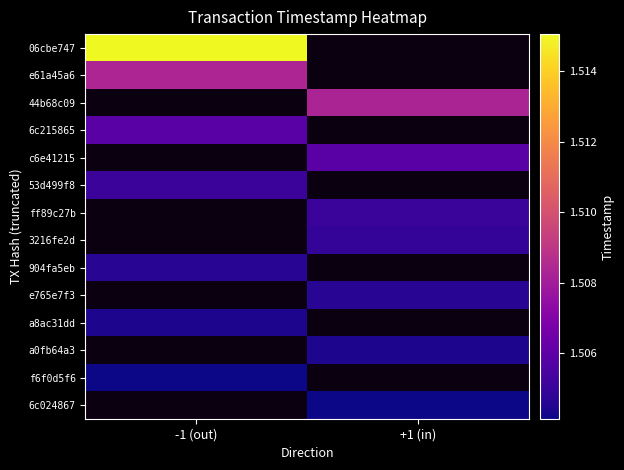

What is the approximate value of a0fb64a3 at +1 (in)?

1504427766.0